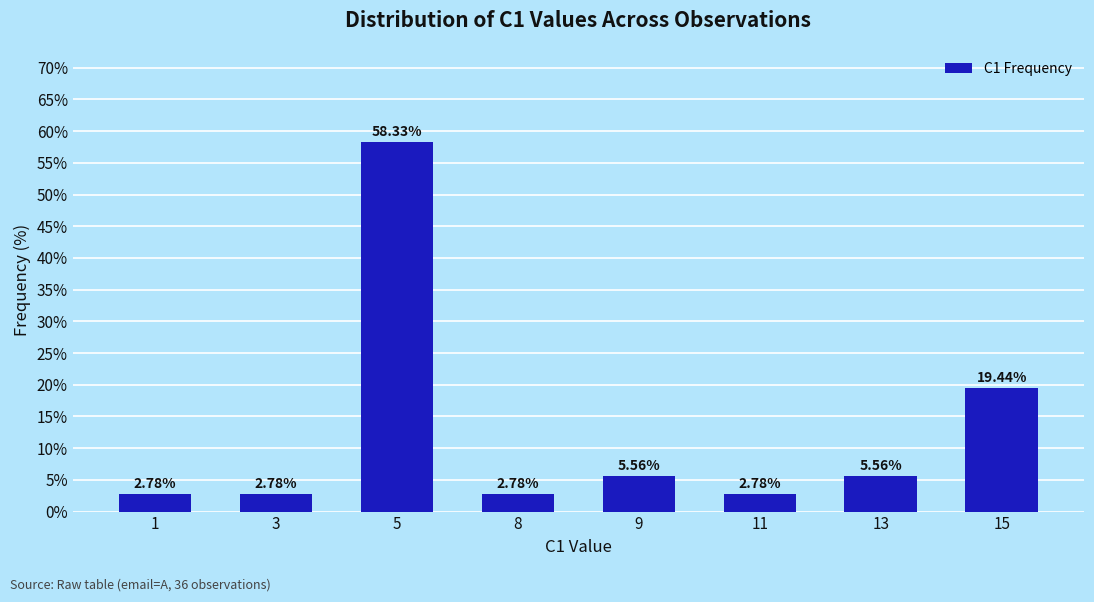

What is the sum of all values?

100.0